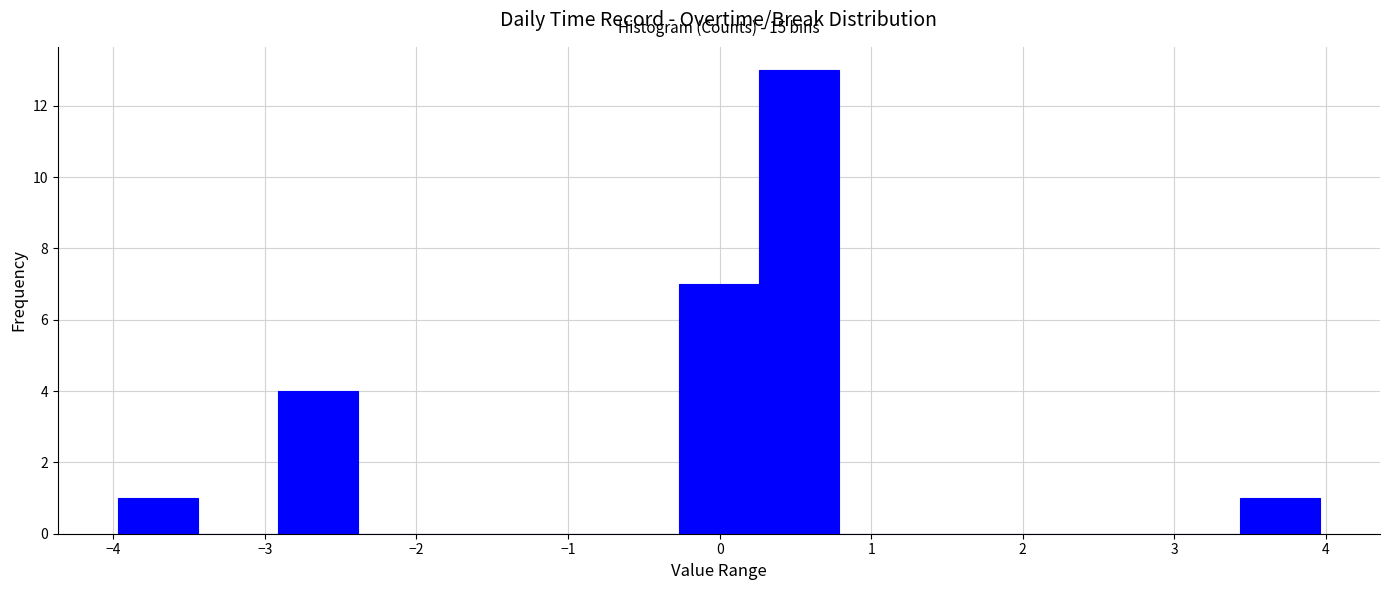

Which range on the x-axis has the tallest bar?

0.3 to 0.8